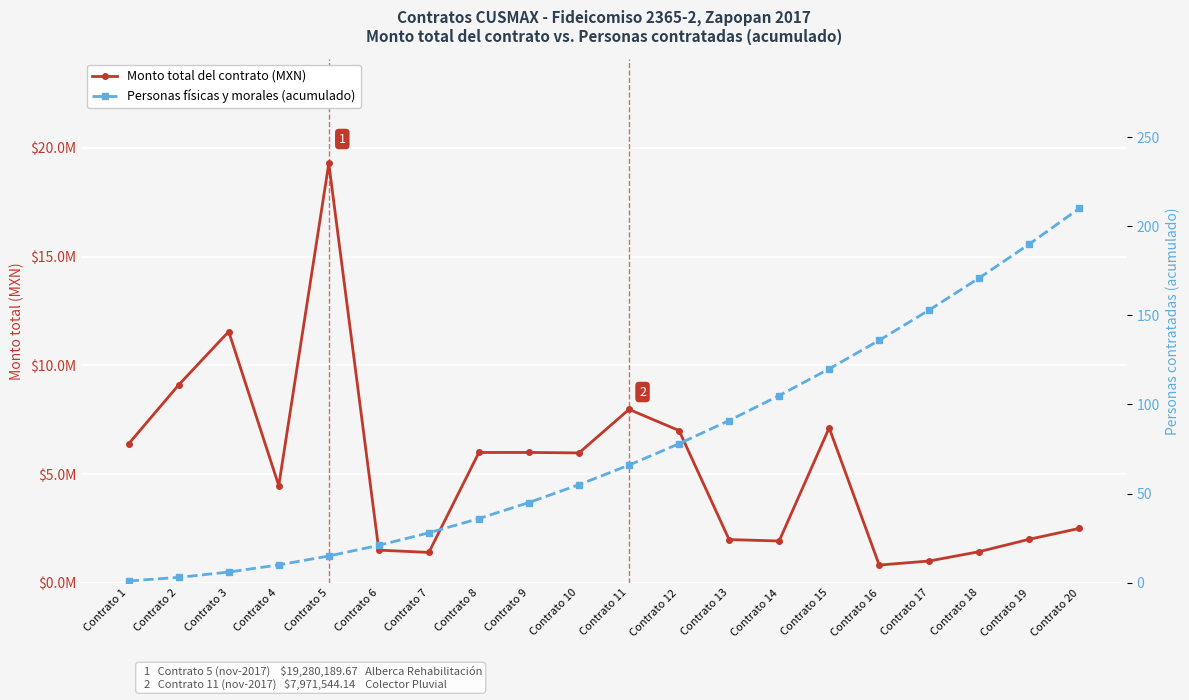

What is the value of the Monto total del contrato (MXN) point at the 10th from the left?

5970323.5